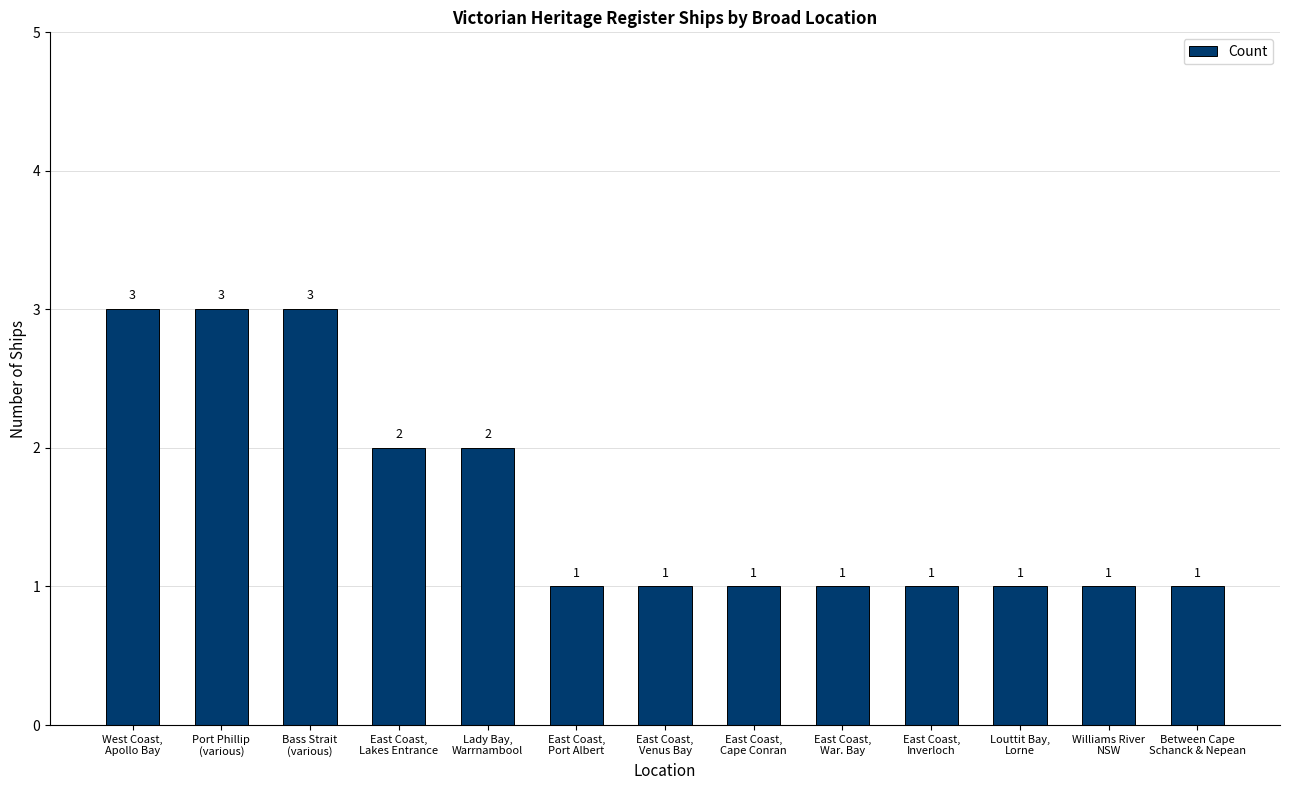

How many values are between 1 and 2?

10